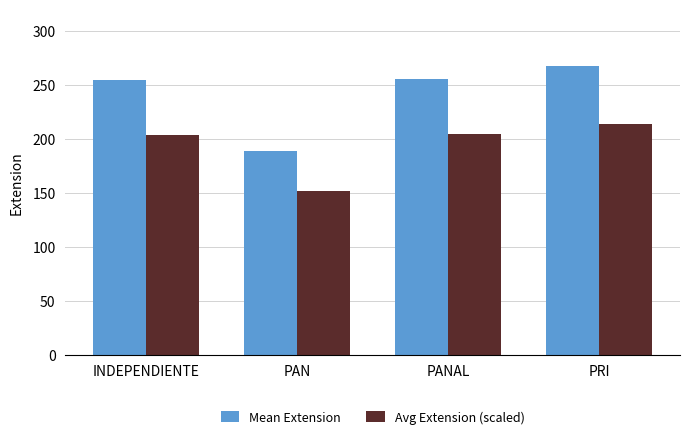

How many distinct data groups are displayed?

2